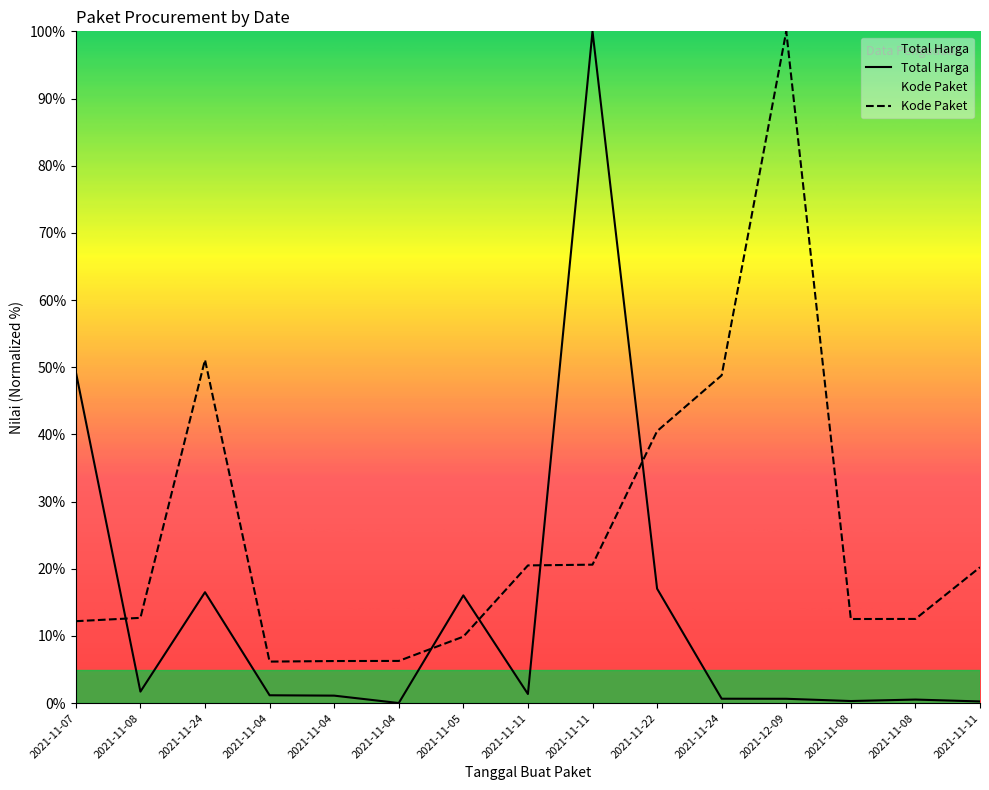

Which has a higher value, 2021-11-04 or 2021-11-11?

2021-11-11